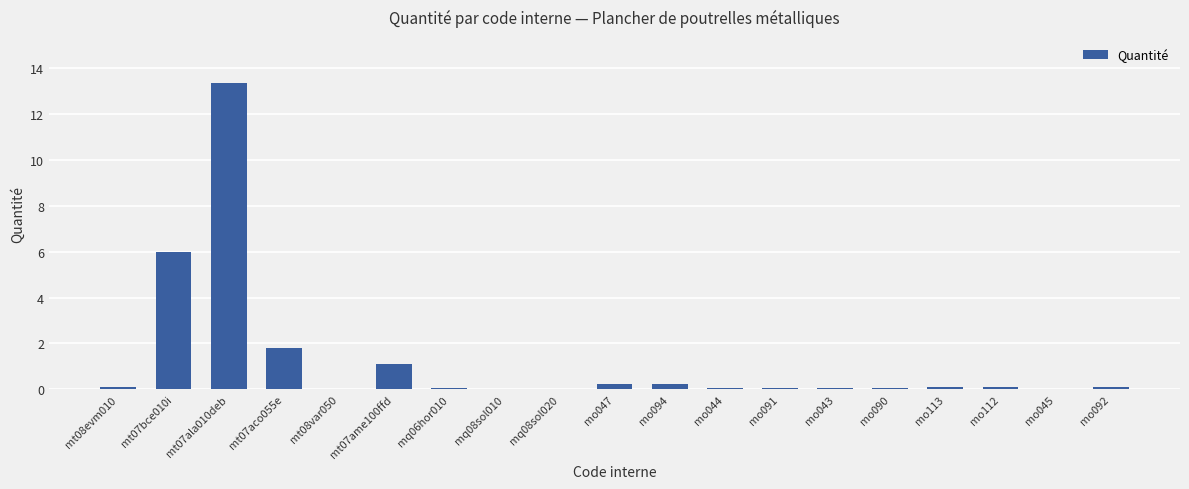

What is the greatest value displayed?

13.4